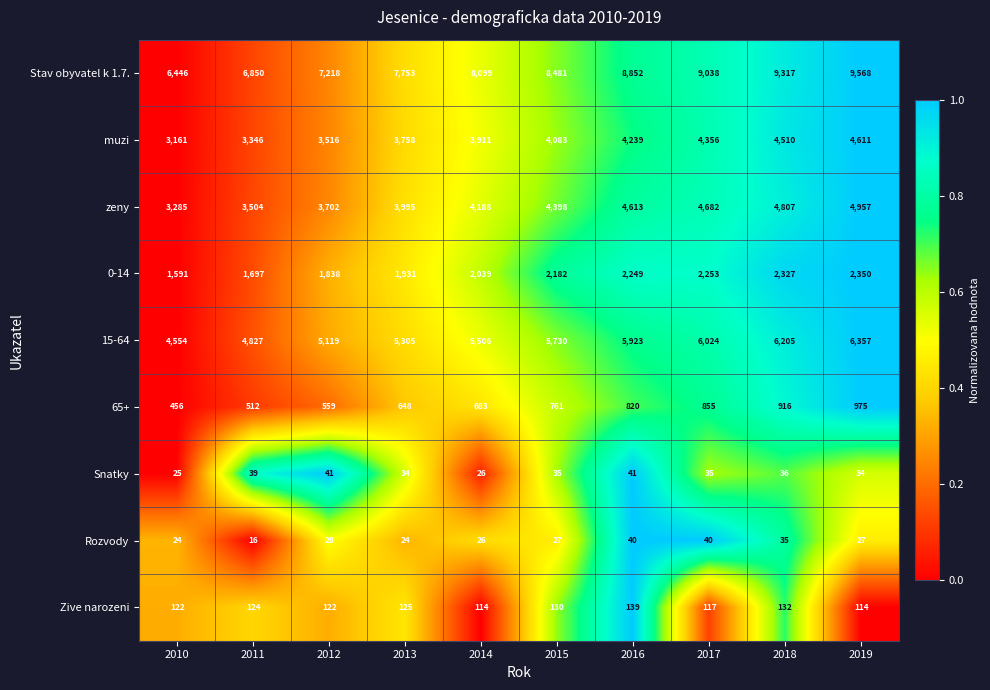

Count the number of data series in this chart.

9